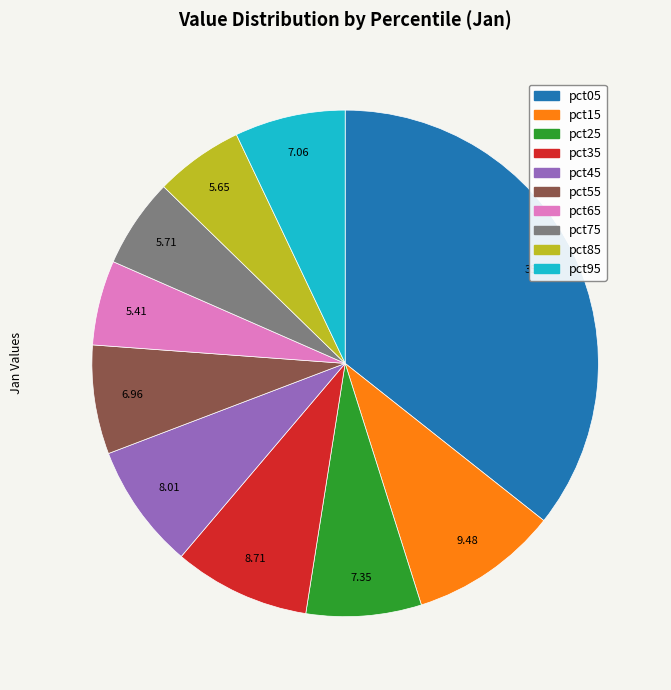

Between pct05 and pct95, which is larger?

pct05